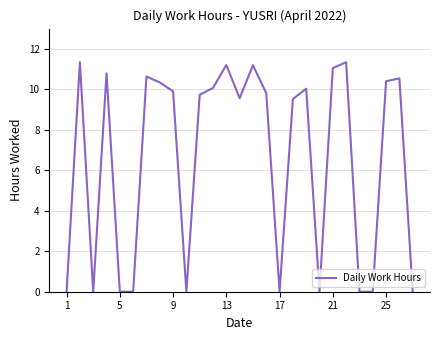

What is the difference between the maximum and minimum values?

11.3